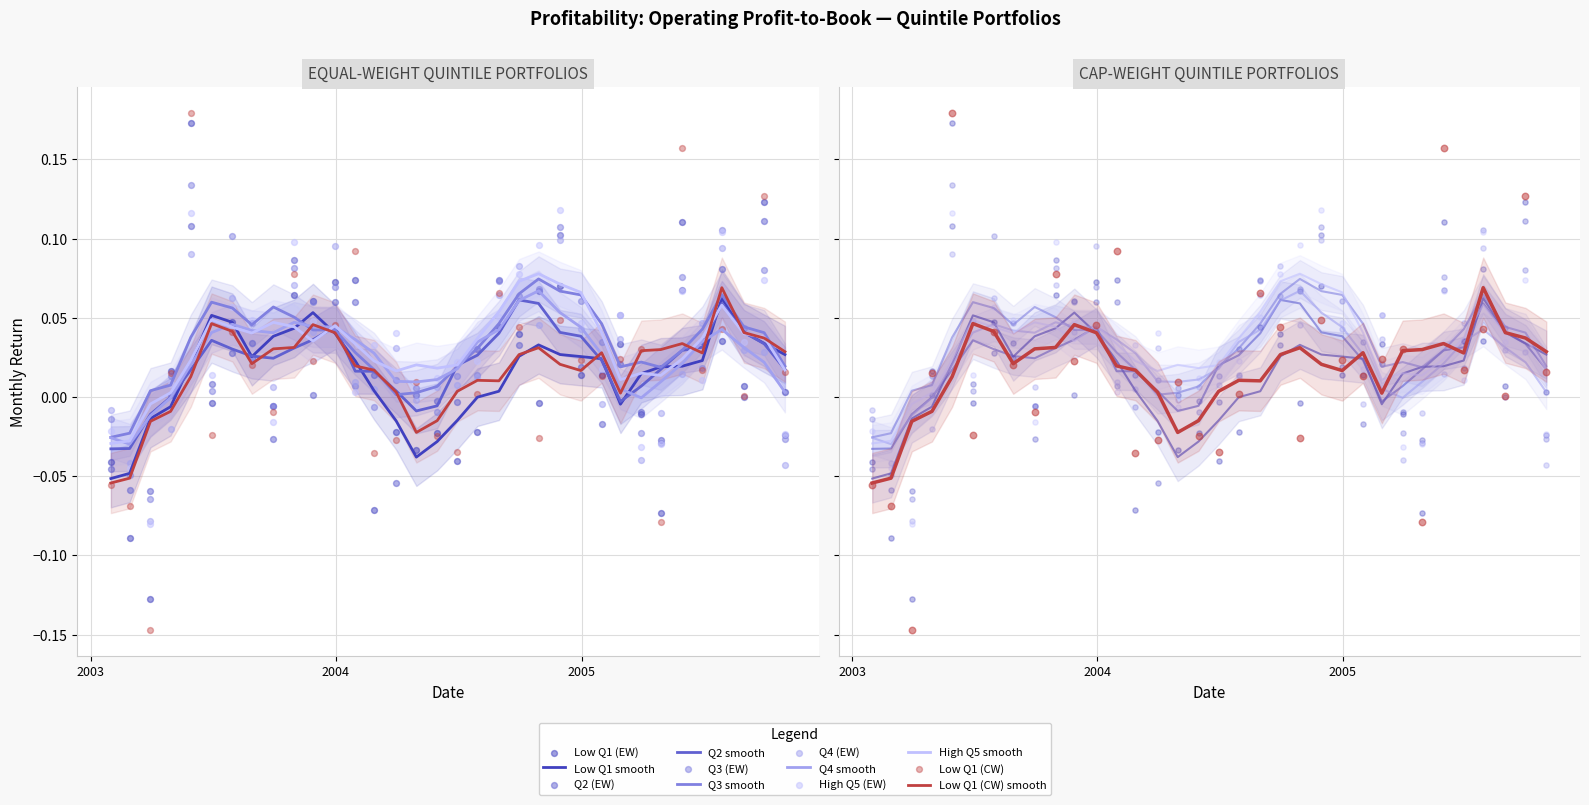

At which category is the sum across all series the highest?

2003-05-30